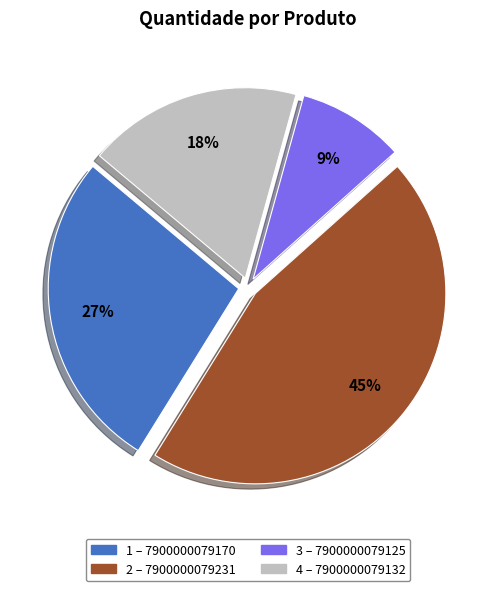

To the nearest percent, what is the difference between the largest and smallest slice percentages?

36%